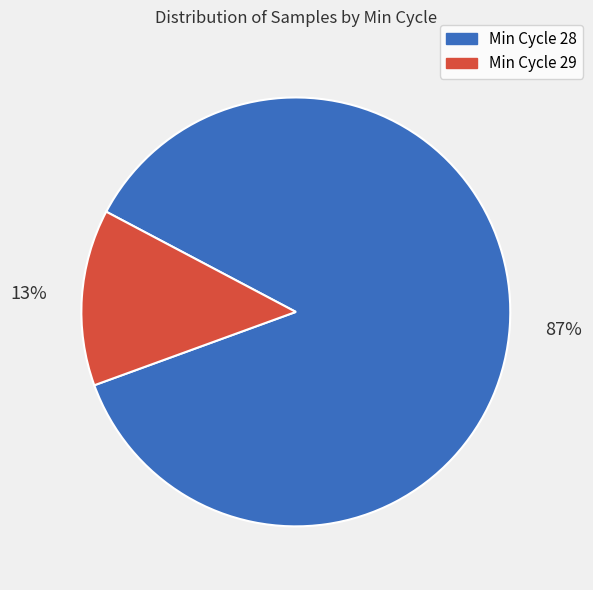

Does any single category account for the majority?

Yes